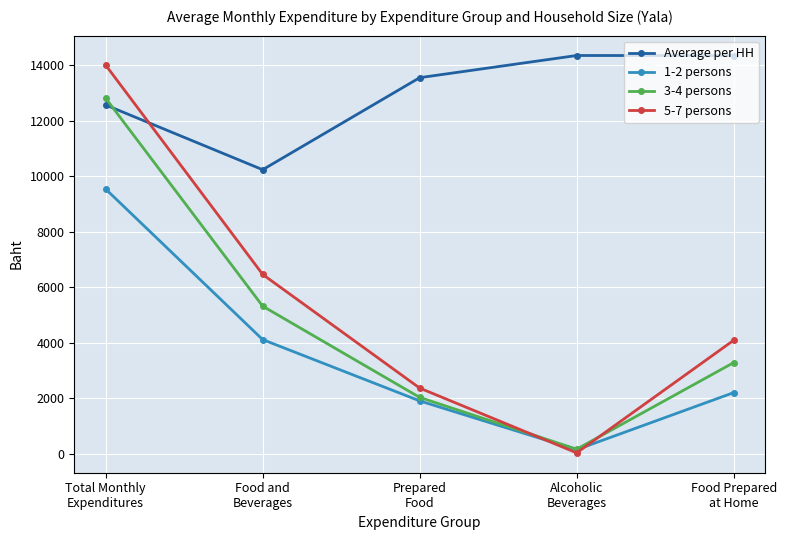

What is the total value across all series at Food and
Beverages?

26158